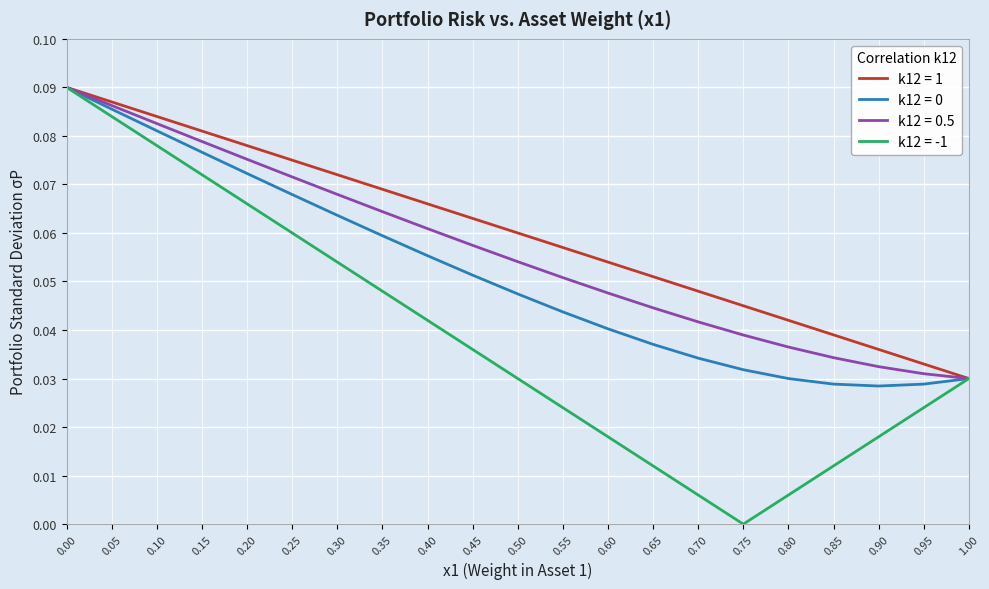

At which label is k12 = 1 closest to 0?

1.00